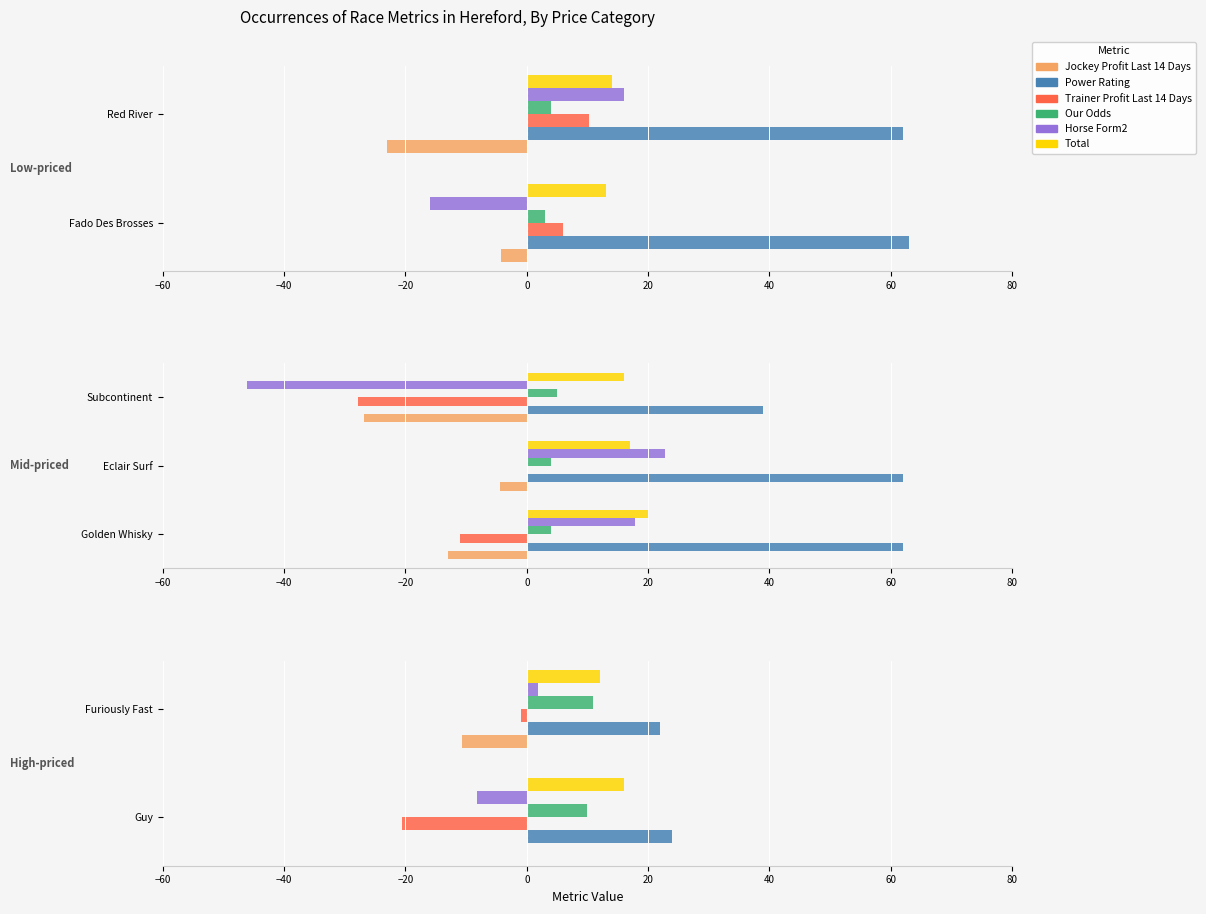

Are the bars horizontal?

Yes